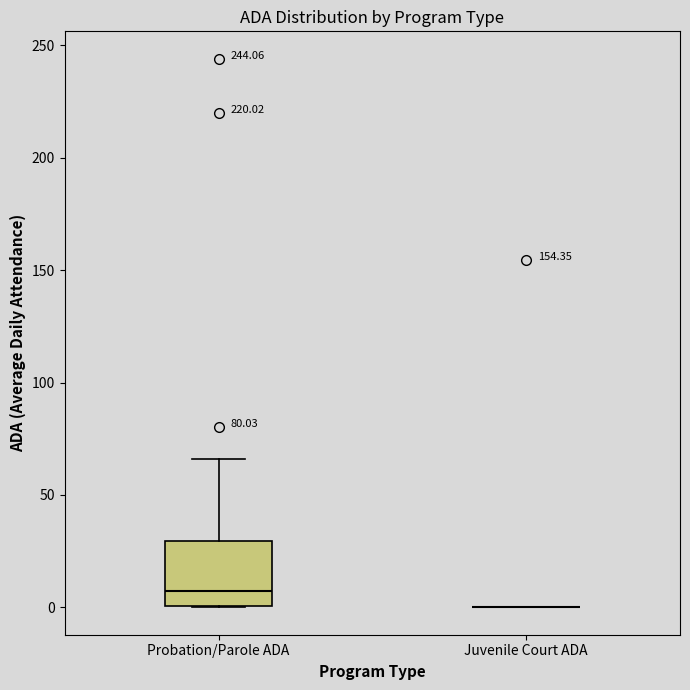

Comparing the boxes themselves (not the whiskers), which one is the tallest?

Probation/Parole ADA